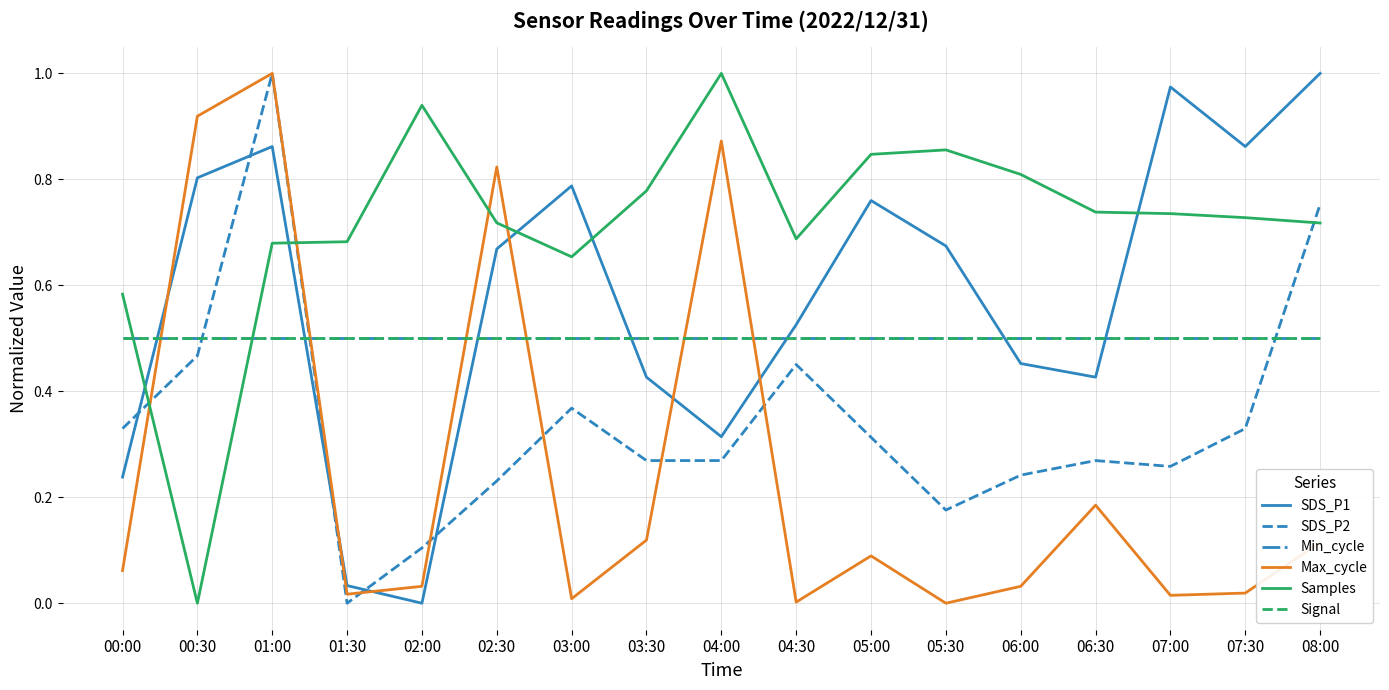

Does the chart display data point markers on the line(s)?

No